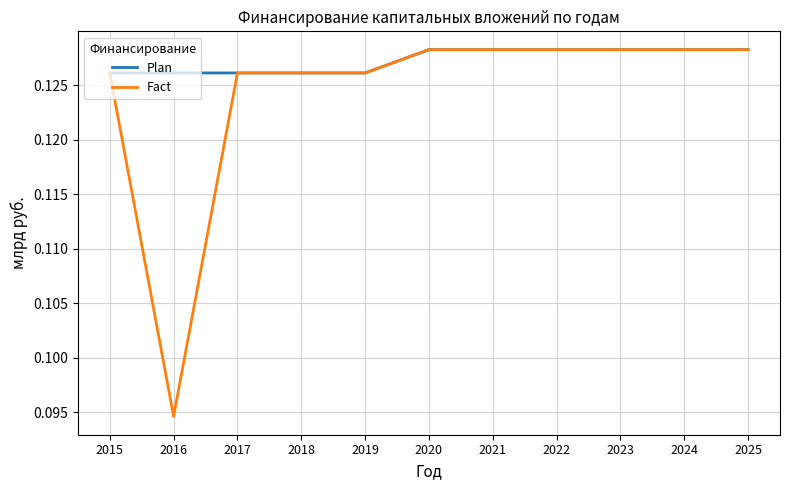

True or false: Plan has a value of 0.2 at 2020.

False